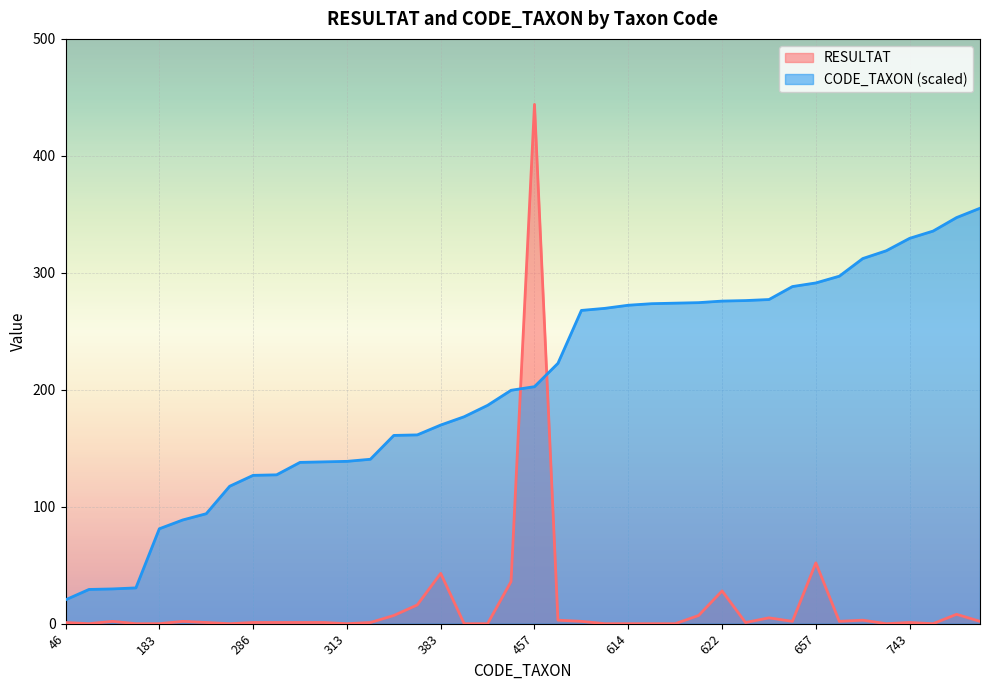

True or false: CODE_TAXON has more than 2 interior local peaks.

False